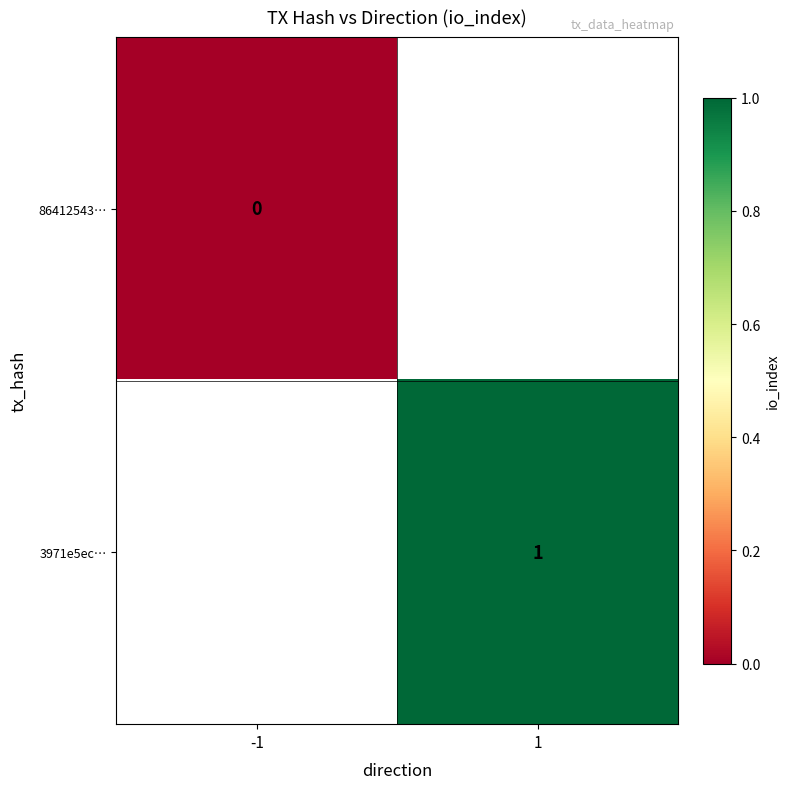

Is the value of 3971e5ec… at 1 greater than the value of 86412543… at -1?

Yes